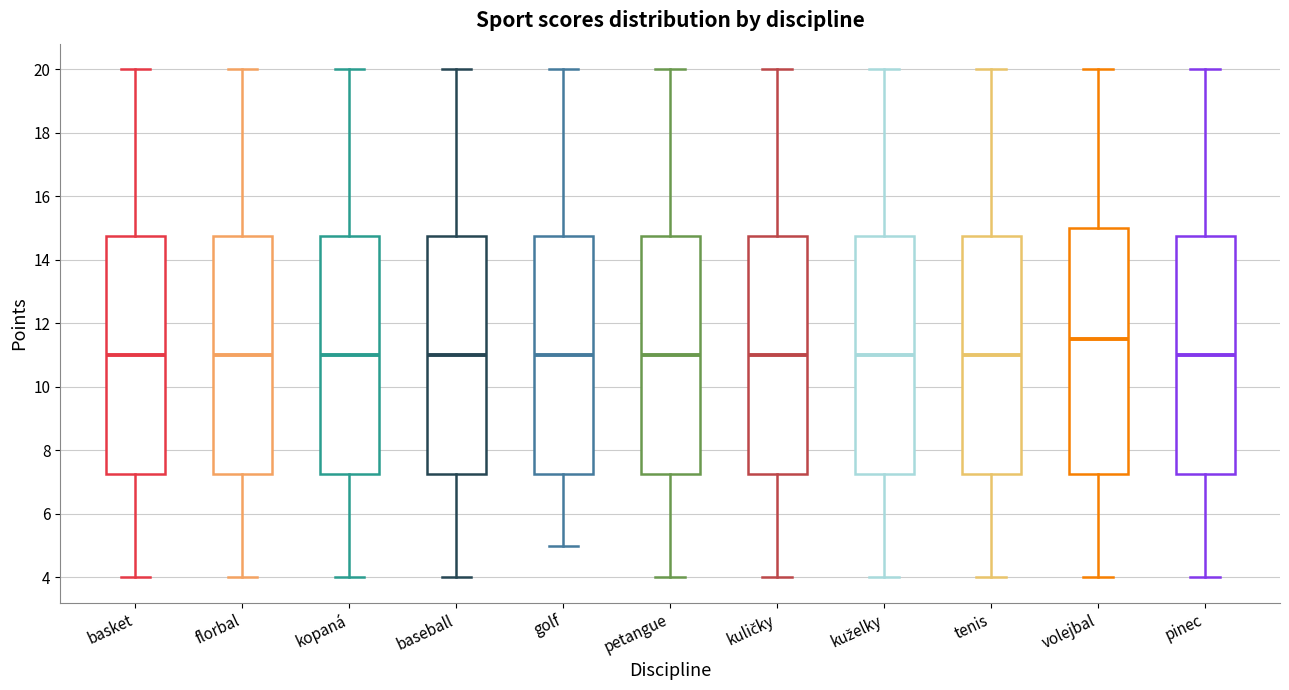

Reading left to right, transcribe this box plot: for each box, give where its median line is, the range the box spans, and where its two whiskers end, as read against the y-axis. The values are not printed on the chart, so give them approximately, as read against the axis.

basket: median 11.0, box 7.2 to 14.8, whiskers 4.0 to 20.0
florbal: median 11.0, box 7.2 to 14.8, whiskers 4.0 to 20.0
kopaná: median 11.0, box 7.2 to 14.8, whiskers 4.0 to 20.0
baseball: median 11.0, box 7.2 to 14.8, whiskers 4.0 to 20.0
golf: median 11.0, box 7.2 to 14.8, whiskers 5.0 to 20.0
petangue: median 11.0, box 7.2 to 14.8, whiskers 4.0 to 20.0
kuličky: median 11.0, box 7.2 to 14.8, whiskers 4.0 to 20.0
kuželky: median 11.0, box 7.2 to 14.8, whiskers 4.0 to 20.0
tenis: median 11.0, box 7.2 to 14.8, whiskers 4.0 to 20.0
volejbal: median 11.6, box 7.2 to 15.0, whiskers 4.0 to 20.0
pinec: median 11.0, box 7.2 to 14.8, whiskers 4.0 to 20.0